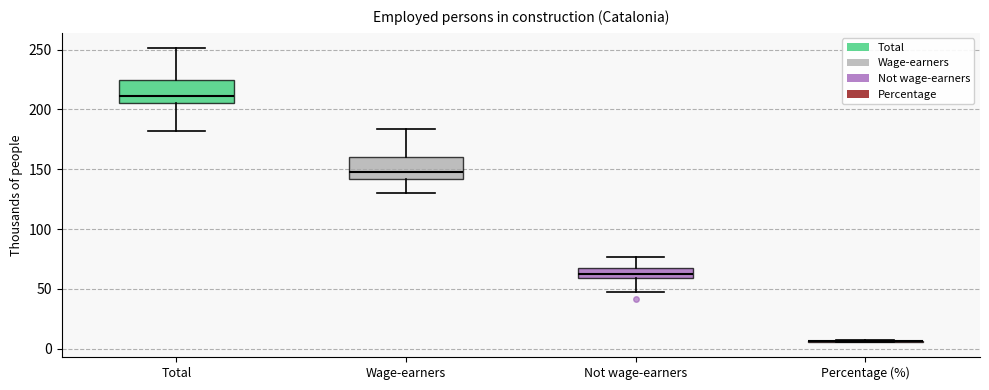

Reading left to right, read every box against the y-axis: the position of its median line, the range the box covers, and the ends of its whiskers. The values are not printed on the chart, so give them approximately, as read against the axis.

Total: median 210, box 205 to 225, whiskers 180 to 250
Wage-earners: median 145, box 140 to 160, whiskers 130 to 185
Not wage-earners: median 60 (inside the box), box 60 to 70, whiskers 50 to 75
Percentage (%): box collapsed to a line at 5, whiskers 5 to 5